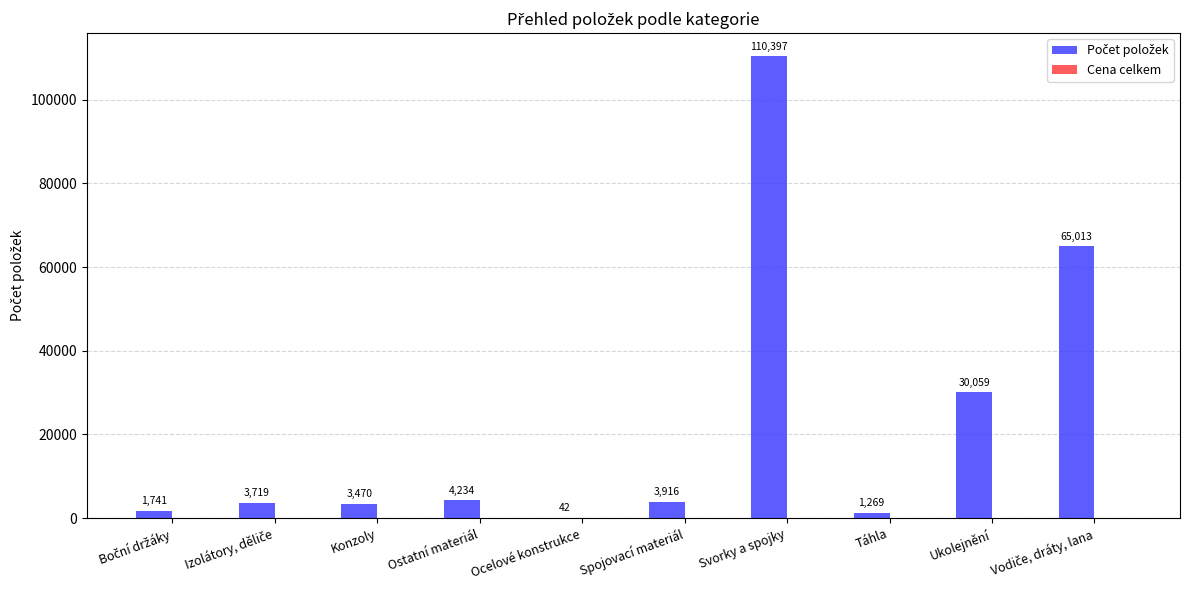

What is the sum of all values?

223860